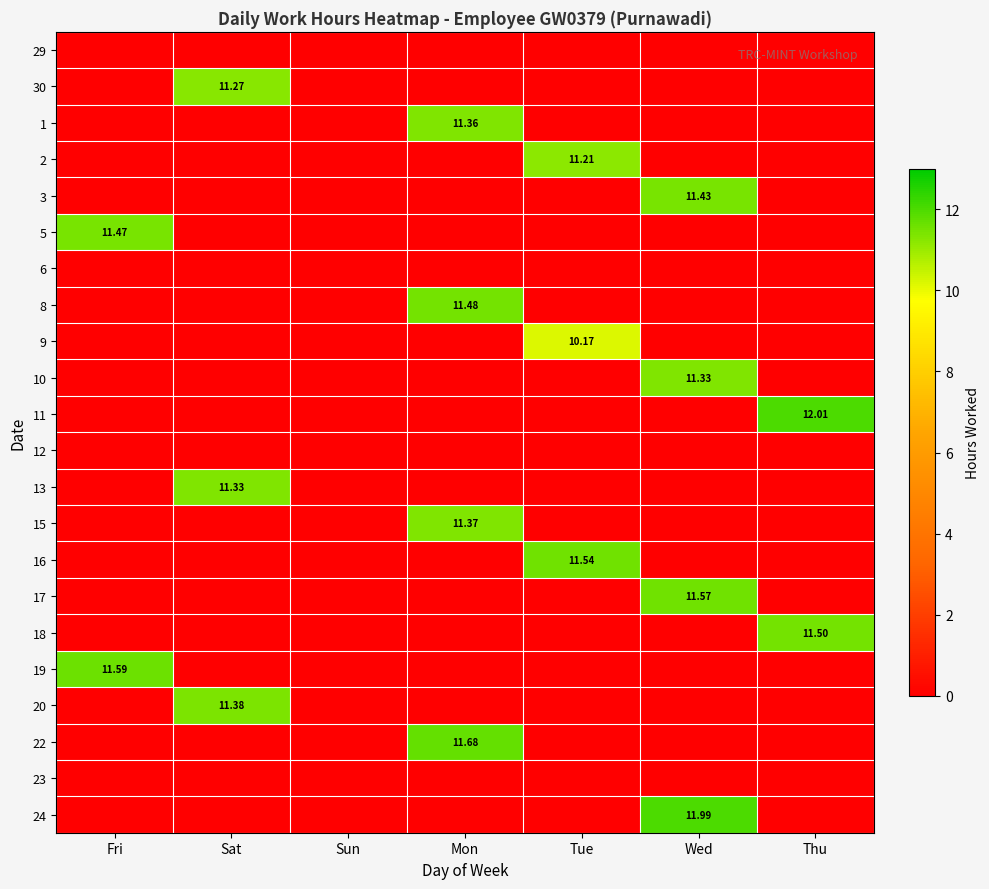

Rank the series at Sat from lowest to highest value.

29, 1, 2, 3, 5, 6, 8, 9, 10, 11, 12, 15, 16, 17, 18, 19, 22, 23, 24, 30, 13, 20